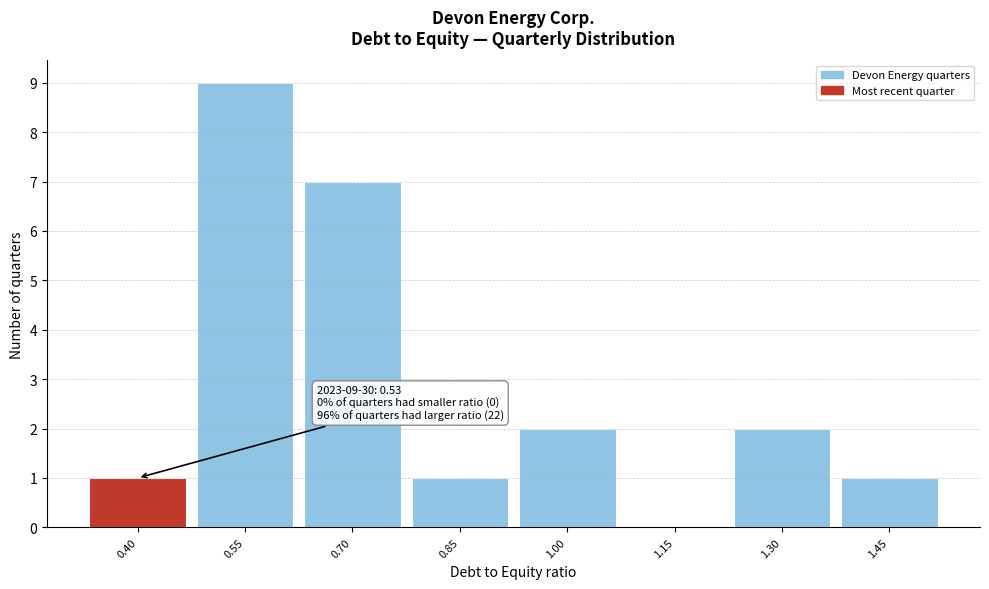

Reading left to right, transcribe all the data shown in this chart.

0.40=1	0.55=9	0.70=7	0.85=1	1.00=2	1.15=0	1.30=2	1.45=1